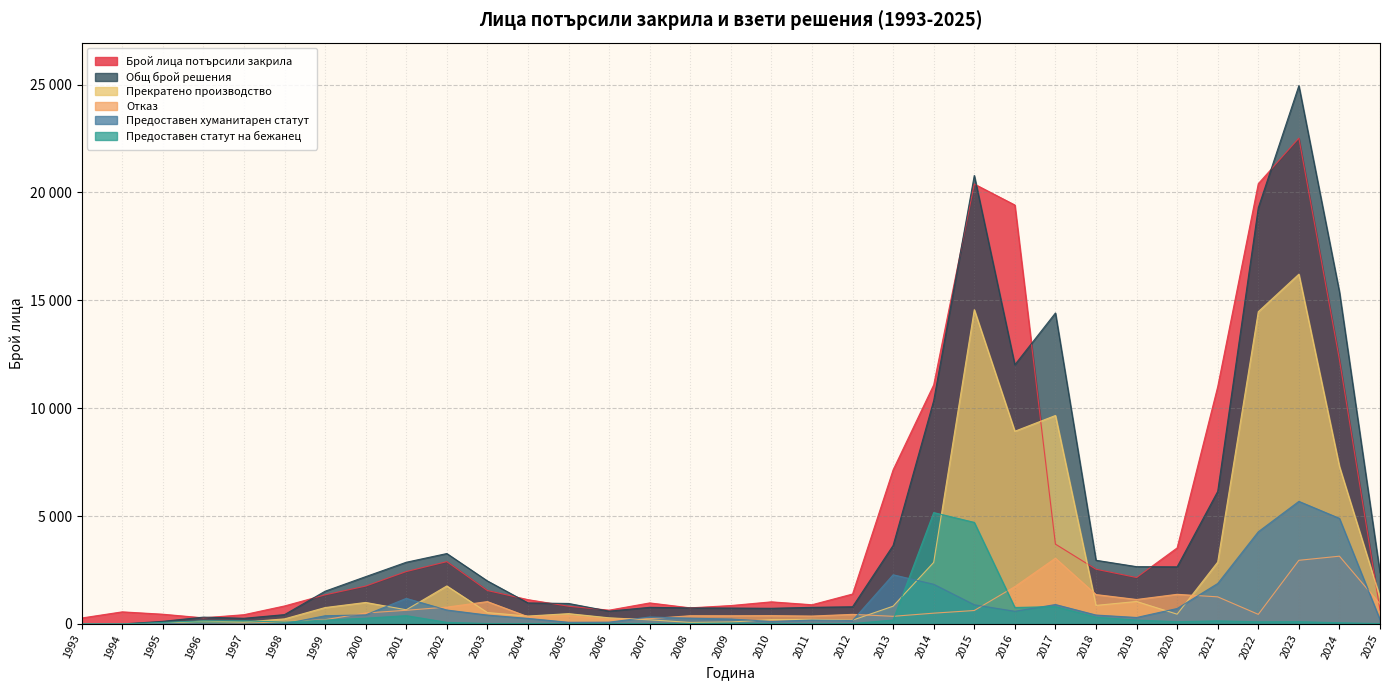

Which series has the largest range (max minus min)?

Общ брой решения